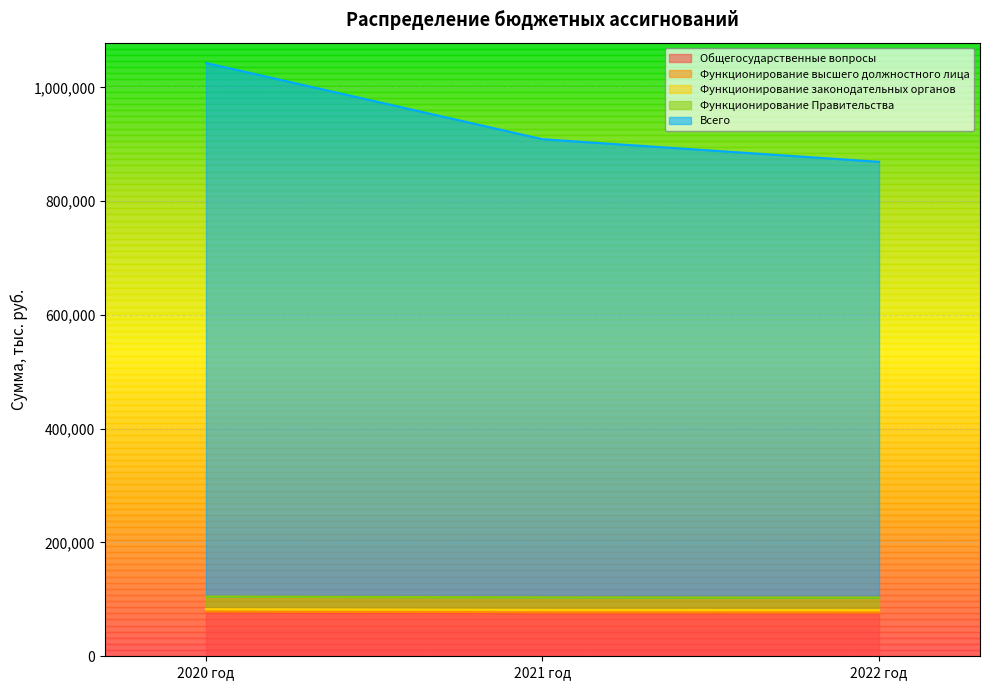

Which category has the lowest value across all series?

2020 год